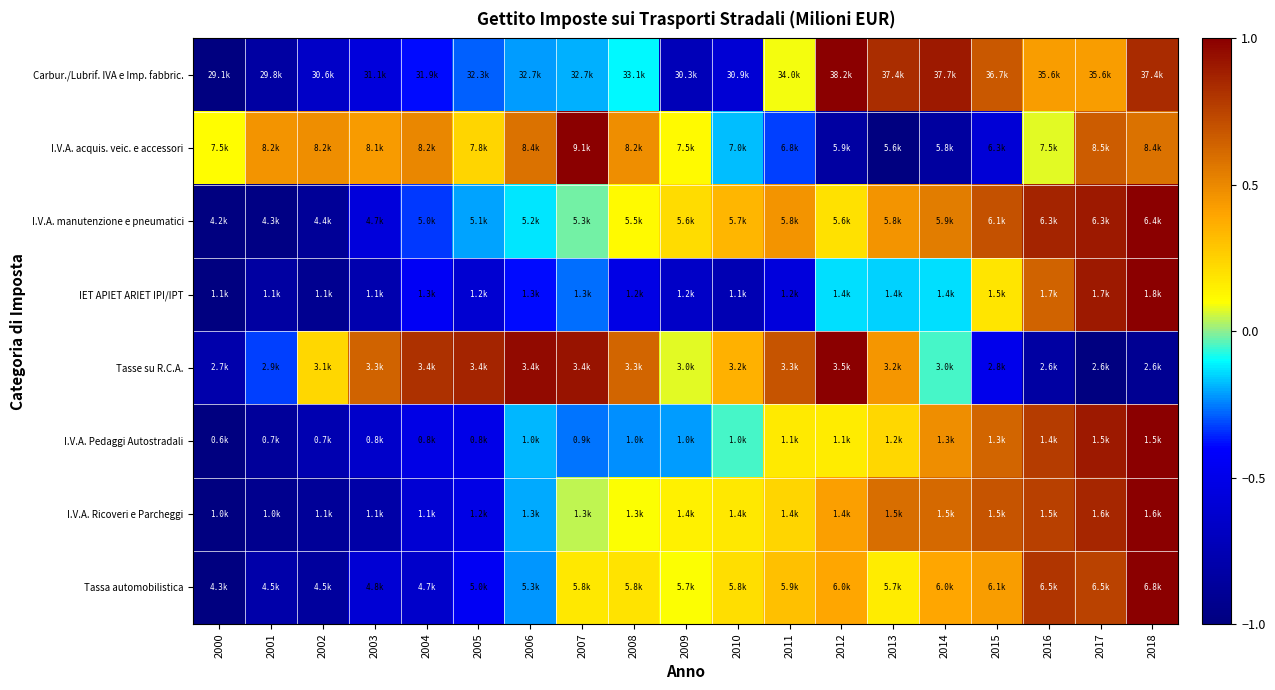

Reading left to right, what are all the values shown in this chart?

Carbur./Lubrif. IVA e Imp. fabbric.: 2000=-1.0	2001=-0.8	2002=-0.7	2003=-0.6	2004=-0.4	2005=-0.3	2006=-0.2	2007=-0.2	2008=-0.1	2009=-0.7	2010=-0.6	2011=0.1	2012=1.0	2013=0.8	2014=0.9	2015=0.7	2016=0.4	2017=0.4	2018=0.8
I.V.A. acquis. veic. e accessori: 2000=0.1	2001=0.5	2002=0.5	2003=0.4	2004=0.5	2005=0.2	2006=0.6	2007=1.0	2008=0.5	2009=0.1	2010=-0.2	2011=-0.3	2012=-0.8	2013=-1.0	2014=-0.8	2015=-0.6	2016=0.1	2017=0.7	2018=0.6
I.V.A. manutenzione e pneumatici: 2000=-1.0	2001=-1.0	2002=-0.9	2003=-0.6	2004=-0.3	2005=-0.2	2006=-0.1	2007=-0.0	2008=0.1	2009=0.2	2010=0.3	2011=0.5	2012=0.2	2013=0.5	2014=0.5	2015=0.7	2016=0.9	2017=0.9	2018=1.0
IET APIET ARIET IPI/IPT: 2000=-1.0	2001=-0.8	2002=-0.9	2003=-0.8	2004=-0.4	2005=-0.6	2006=-0.4	2007=-0.3	2008=-0.5	2009=-0.7	2010=-0.8	2011=-0.6	2012=-0.1	2013=-0.1	2014=-0.1	2015=0.2	2016=0.6	2017=0.9	2018=1.0
Tasse su R.C.A.: 2000=-0.8	2001=-0.3	2002=0.2	2003=0.6	2004=0.8	2005=0.9	2006=1.0	2007=0.9	2008=0.6	2009=0.1	2010=0.4	2011=0.7	2012=1.0	2013=0.5	2014=-0.1	2015=-0.5	2016=-0.8	2017=-1.0	2018=-0.9
I.V.A. Pedaggi Autostradali: 2000=-1.0	2001=-0.9	2002=-0.8	2003=-0.6	2004=-0.5	2005=-0.5	2006=-0.2	2007=-0.3	2008=-0.2	2009=-0.2	2010=-0.0	2011=0.2	2012=0.2	2013=0.2	2014=0.5	2015=0.6	2016=0.8	2017=0.9	2018=1.0
I.V.A. Ricoveri e Parcheggi: 2000=-1.0	2001=-0.9	2002=-0.9	2003=-0.8	2004=-0.6	2005=-0.5	2006=-0.2	2007=0.0	2008=0.1	2009=0.1	2010=0.2	2011=0.2	2012=0.4	2013=0.6	2014=0.6	2015=0.7	2016=0.8	2017=0.9	2018=1.0
Tassa automobilistica: 2000=-1.0	2001=-0.8	2002=-0.9	2003=-0.6	2004=-0.6	2005=-0.5	2006=-0.2	2007=0.2	2008=0.2	2009=0.1	2010=0.2	2011=0.3	2012=0.4	2013=0.2	2014=0.4	2015=0.4	2016=0.8	2017=0.8	2018=1.0